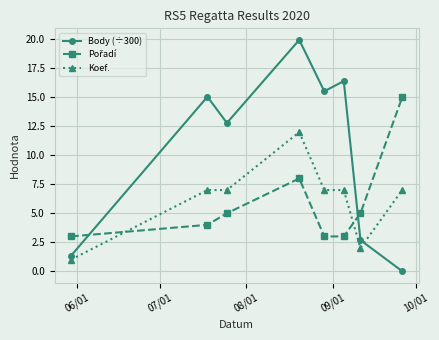

What is the minimum value for Koef.?

1.0